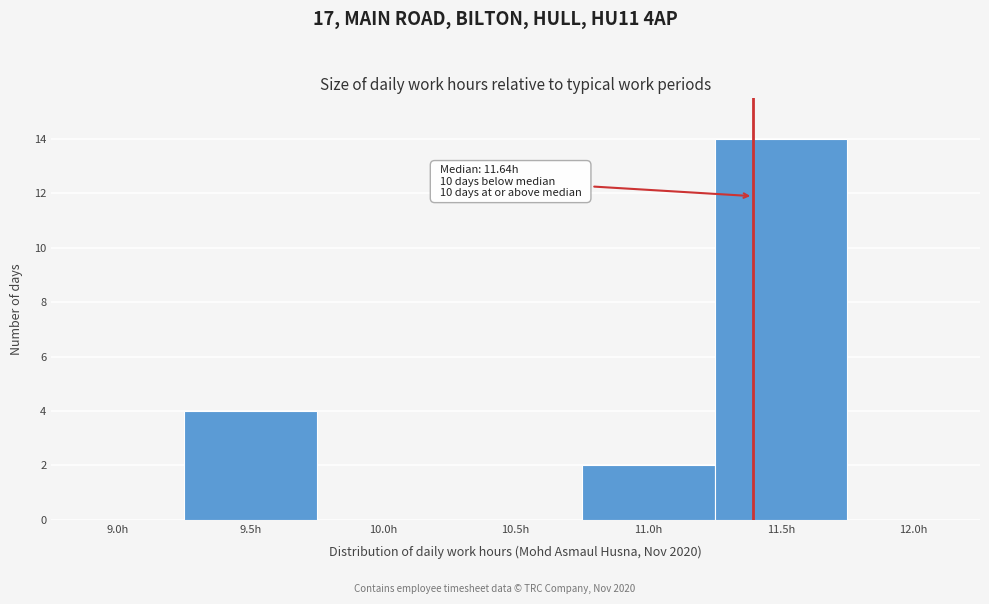

Reading left to right, list all the values displayed in this chart.

9.0h=0	9.5h=4	10.0h=0	10.5h=0	11.0h=2	11.5h=14	12.0h=0